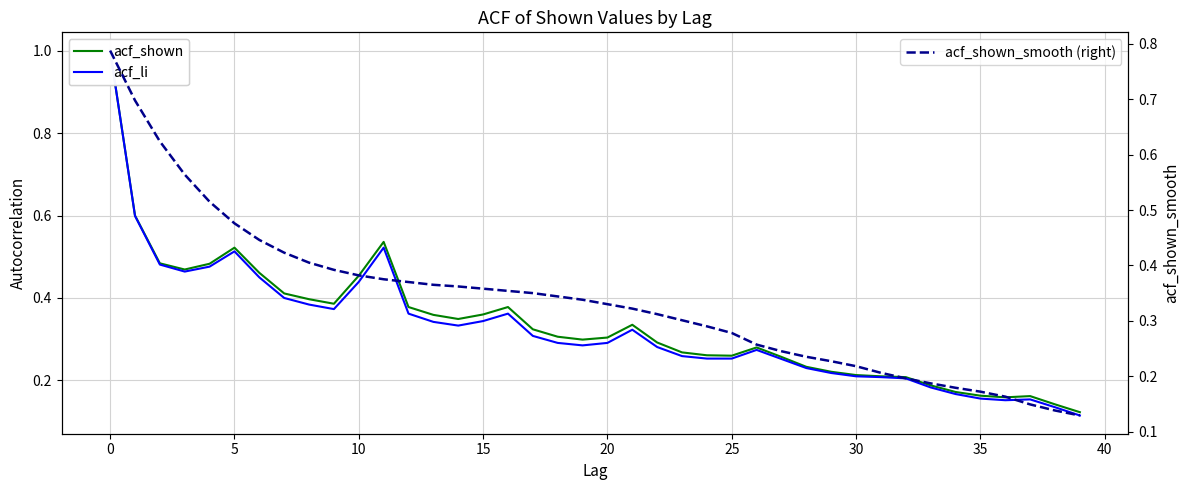

What is the maximum value shown in the chart?

1.0